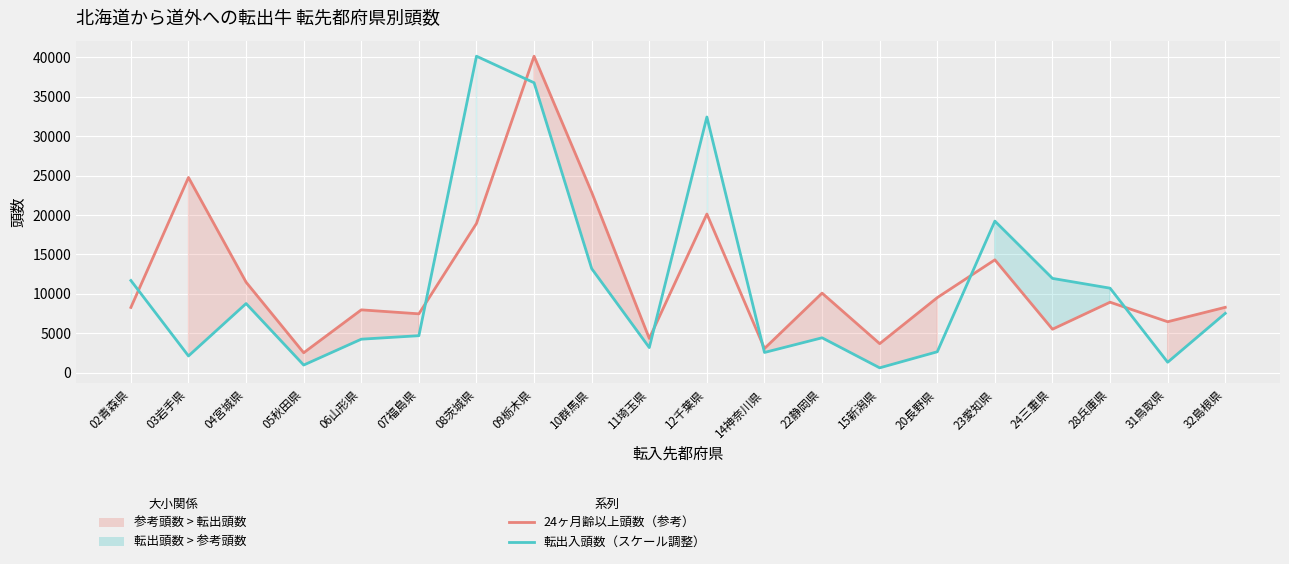

Count the number of data series in this chart.

2